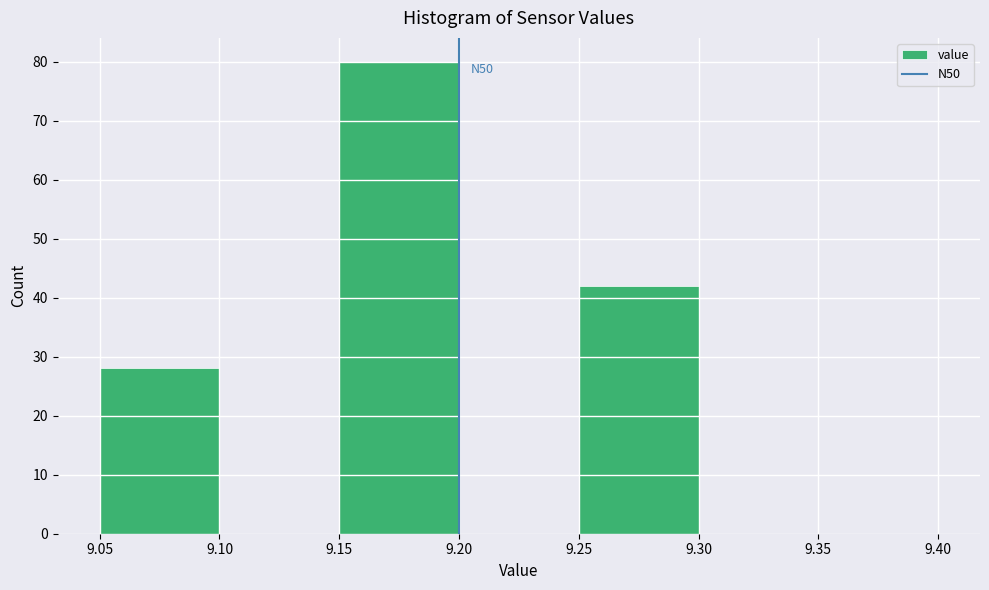

Which range on the x-axis has the tallest bar?

9.15 to 9.20